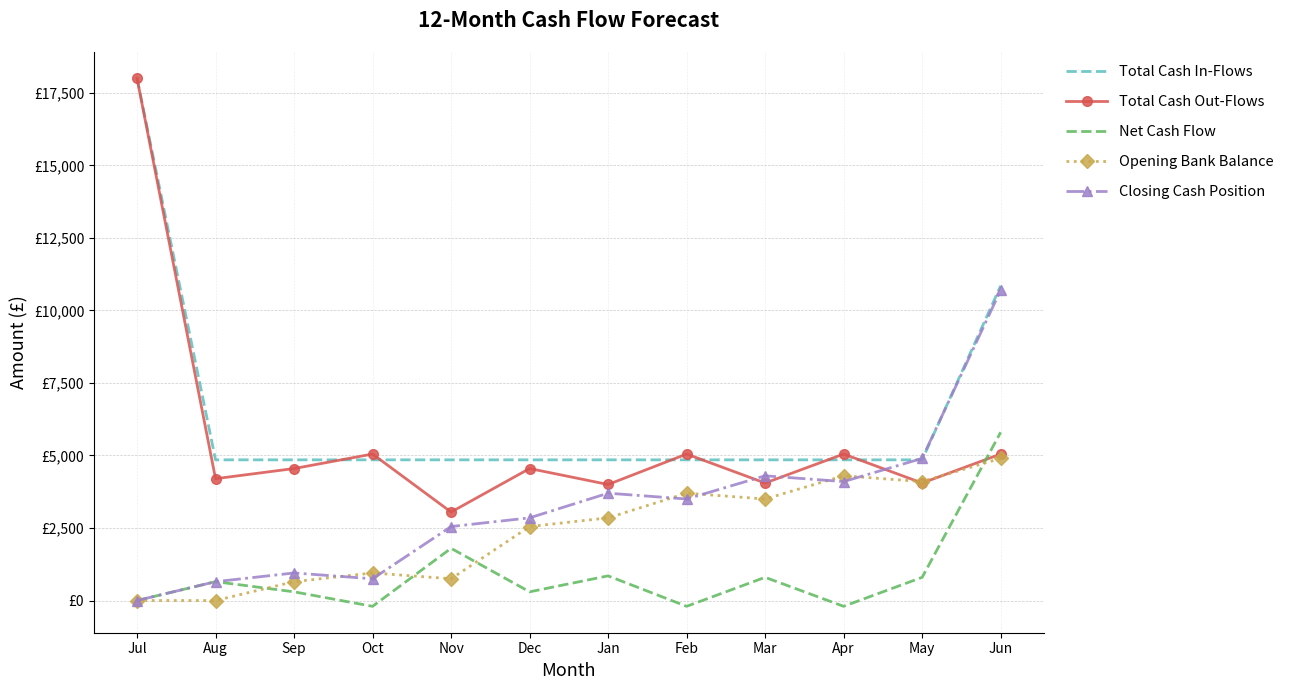

Rank the series by their average value, from highest to lowest.

Total Cash In-Flows, Total Cash Out-Flows, Closing Cash Position, Opening Bank Balance, Net Cash Flow